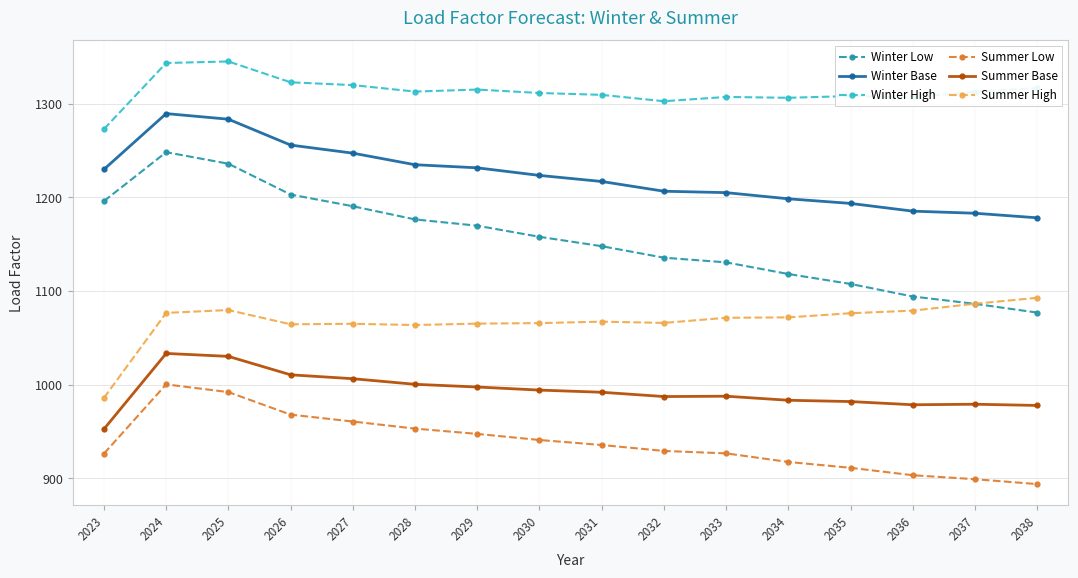

List the series in order of their peak value, highest first.

Winter High, Winter Base, Winter Low, Summer High, Summer Base, Summer Low